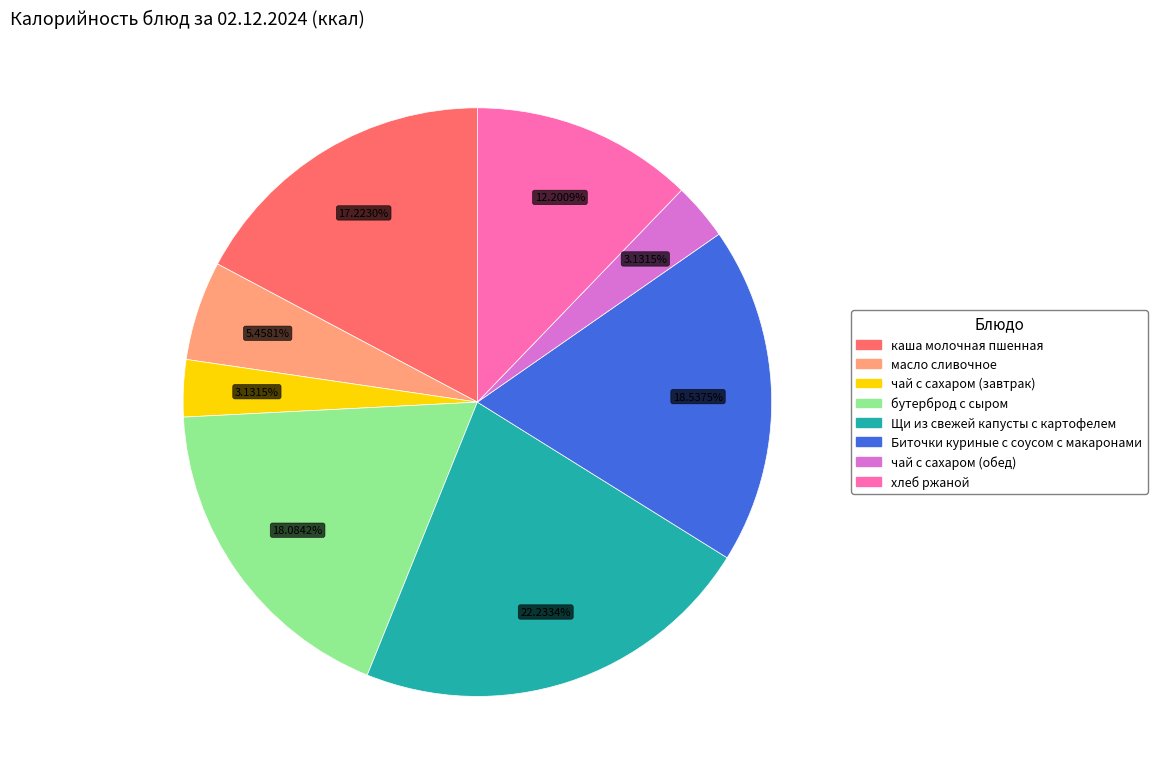

To the nearest percent, what percentage of the pie is хлеб ржаной?

12%